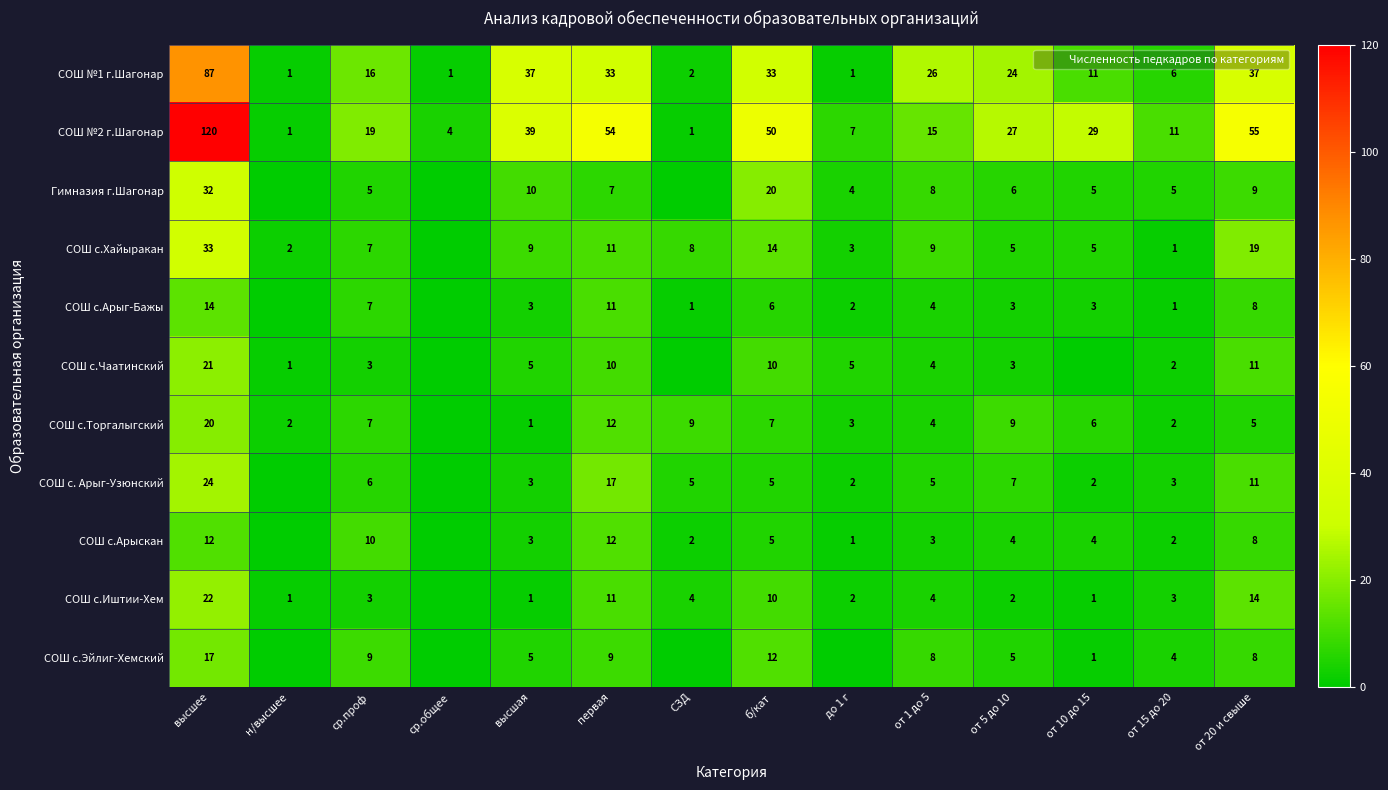

Between первая and от 5 до 10, which is larger?

первая